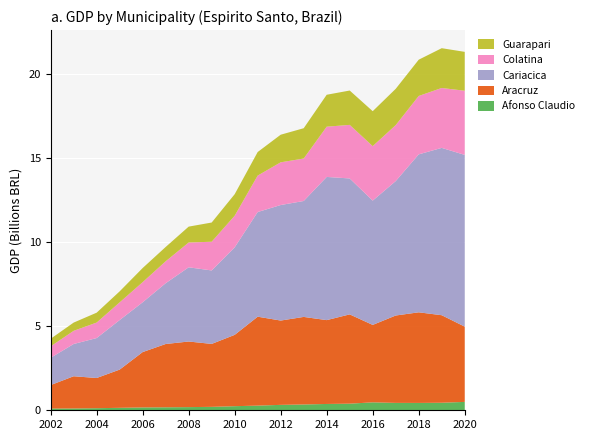

Reading left to right, extract all data points from this chart.

Afonso Claudio: 2002=102.1	2003=108.0	2004=123.8	2005=146.4	2006=170.0	2007=178.0	2008=188.4	2009=204.1	2010=243.7	2011=278.0	2012=322.4	2013=345.6	2014=375.8	2015=393.4	2016=472.4	2017=440.1	2018=438.0	2019=448.6	2020=498.9
Aracruz: 2002=1398.2	2003=1917.9	2004=1797.8	2005=2275.3	2006=3295.2	2007=3768.0	2008=3905.6	2009=3747.3	2010=4246.2	2011=5293.7	2012=5019.5	2013=5212.9	2014=4991.9	2015=5315.4	2016=4609.7	2017=5202.2	2018=5394.4	2019=5211.3	2020=4480.8
Cariacica: 2002=1623.4	2003=1920.6	2004=2378.4	2005=2950.1	2006=2965.0	2007=3619.4	2008=4418.6	2009=4374.1	2010=5211.2	2011=6231.4	2012=6878.0	2013=6902.2	2014=8525.7	2015=8093.6	2016=7400.6	2017=8002.9	2018=9404.3	2019=9962.7	2020=10225.4
Colatina: 2002=680.8	2003=783.9	2004=922.9	2005=1052.8	2006=1197.7	2007=1305.1	2008=1476.0	2009=1709.3	2010=1882.5	2011=2170.2	2012=2543.4	2013=2527.1	2014=2990.6	2015=3189.7	2016=3243.6	2017=3333.1	2018=3476.5	2019=3566.8	2020=3819.2
Guarapari: 2002=453.2	2003=490.6	2004=588.2	2005=655.9	2006=841.8	2007=852.6	2008=946.0	2009=1143.5	2010=1281.8	2011=1402.8	2012=1643.3	2013=1805.1	2014=1901.7	2015=2045.1	2016=2080.8	2017=2161.1	2018=2160.0	2019=2368.7	2020=2315.2